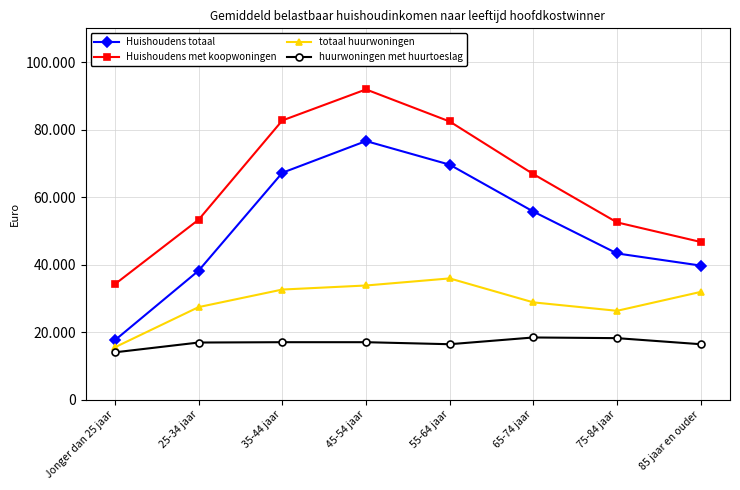

The totaal huurwoningen series shows 26933 at Jonger dan 25 jaar. True or false?

False